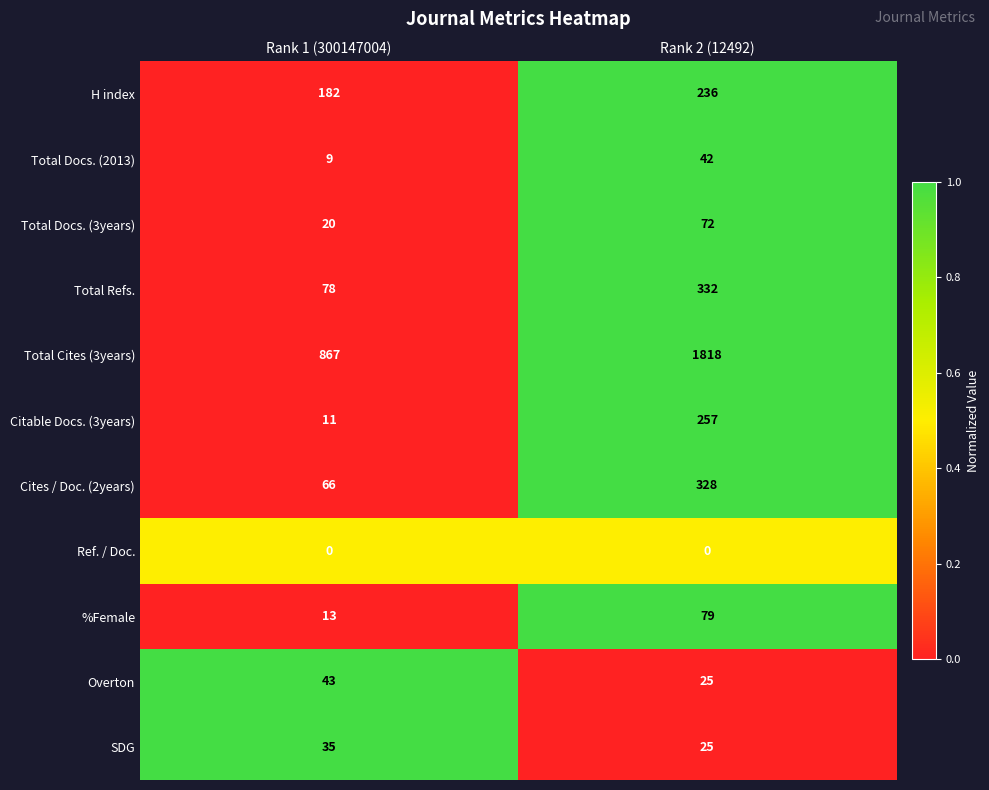

List the series in order of their peak value, highest first.

Total Cites (3years), Total Refs., Cites / Doc. (2years), Citable Docs. (3years), H index, %Female, Total Docs. (3years), Overton, Total Docs. (2013), SDG, Ref. / Doc.